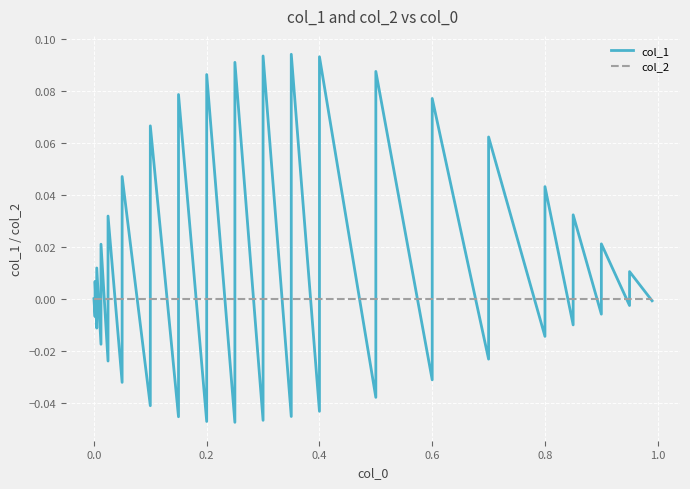

What are all the series names shown in the legend?

col_1, col_2